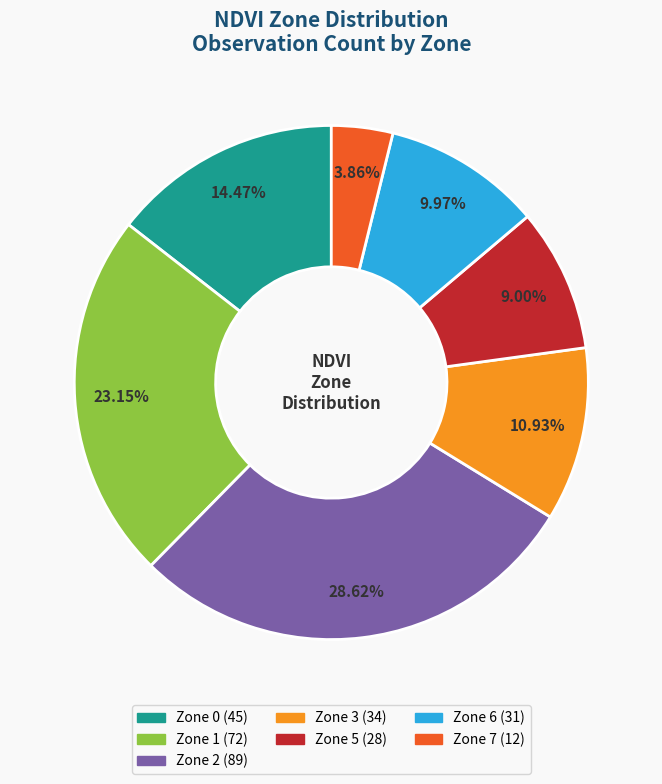

How many segments does this pie chart have?

7